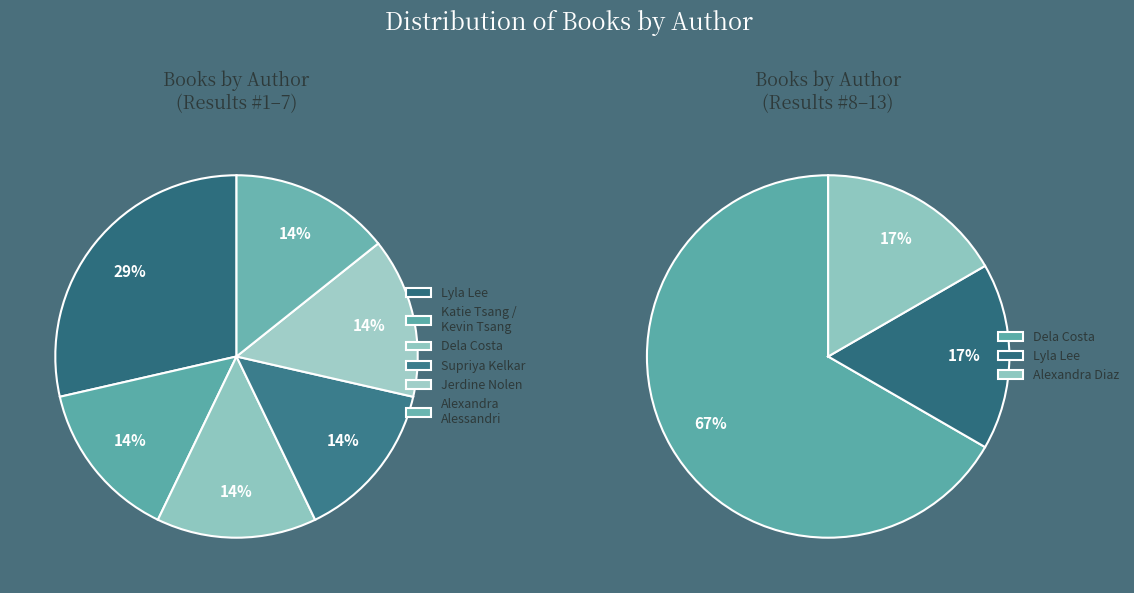

Which slice is the largest?

Dela Costa